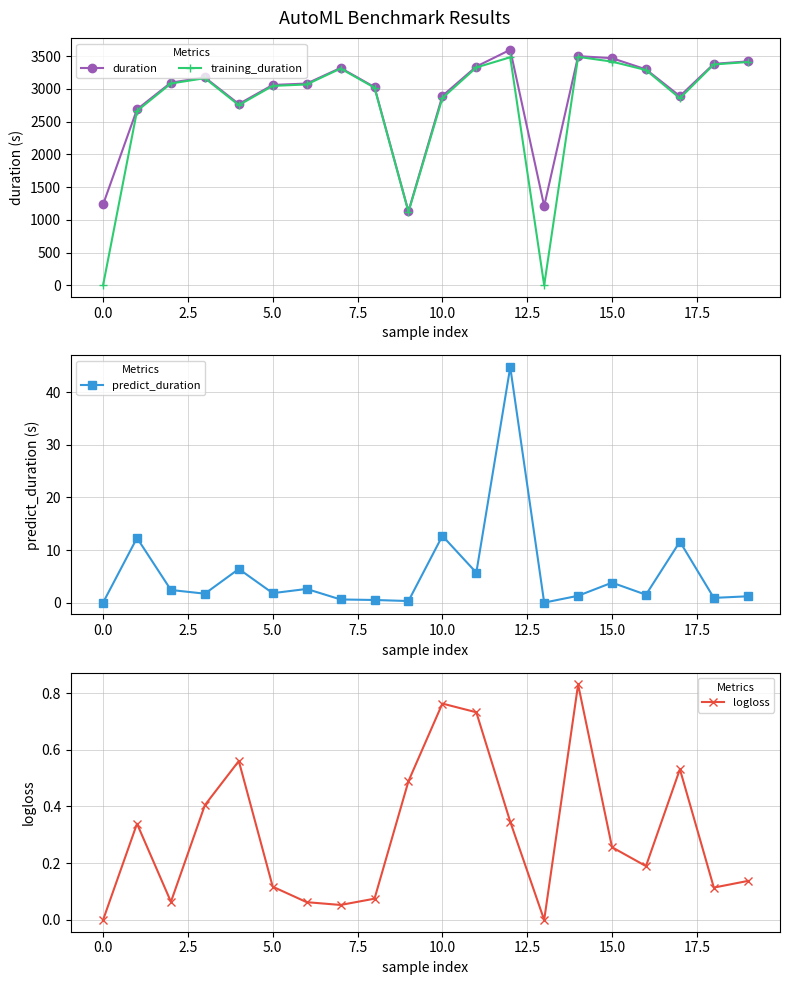

How many data points in training_duration are above 3082?

10